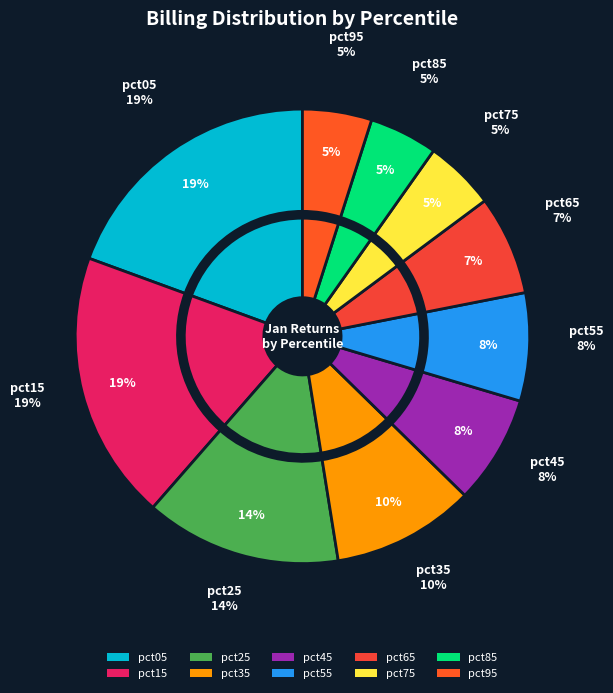

What percentage is the pct35 slice, to the nearest percent?

10%